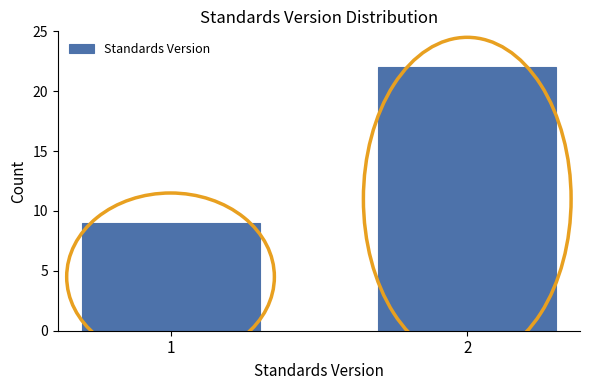

Reading right to left, list all the values displayed in this chart.

2=22	1=9